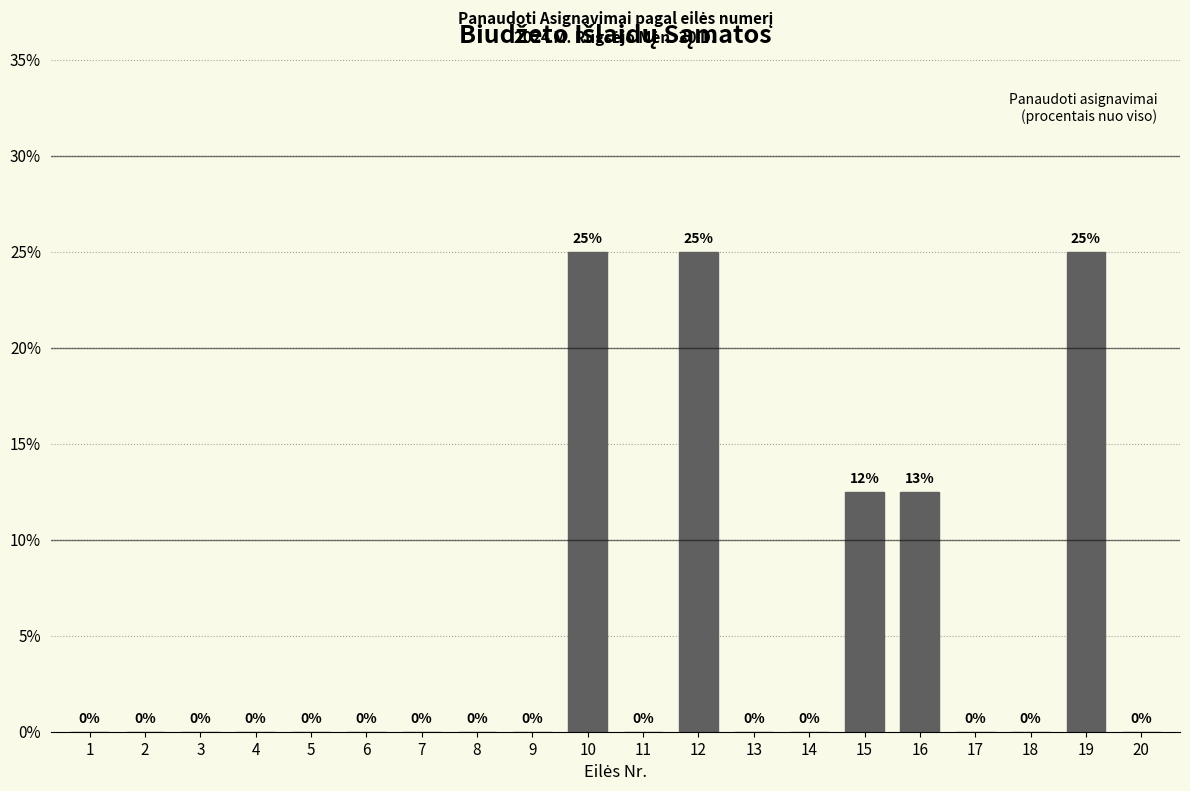

The chart shows a value of 0.0 at 1. True or false?

True